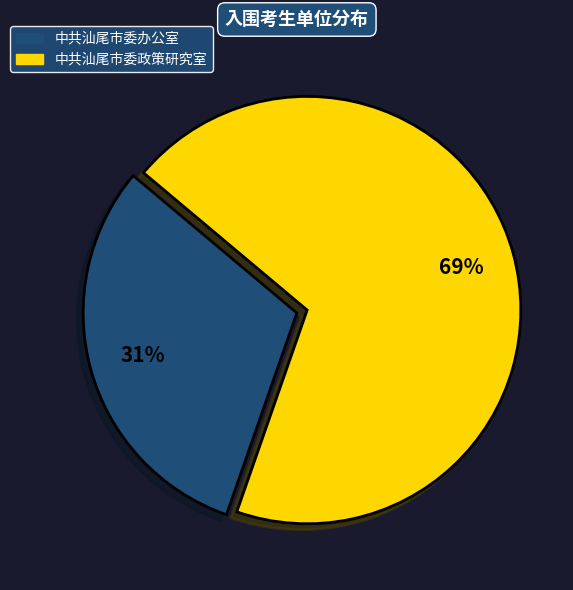

How many slices are in this pie chart?

2